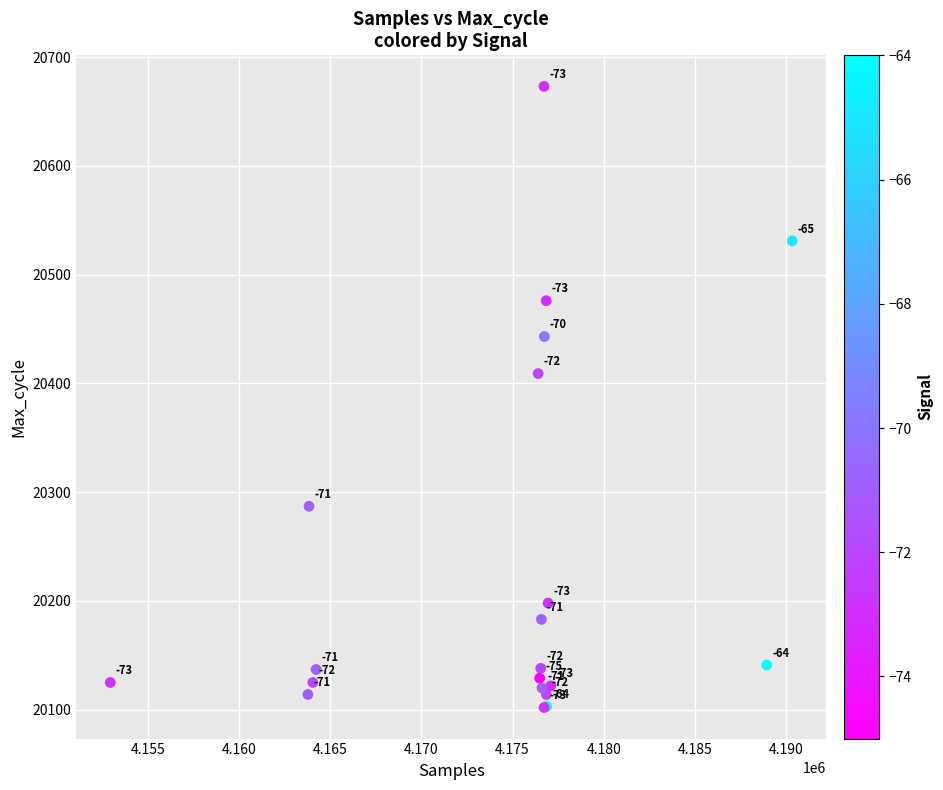

What Y value in the scatter plot is closest to 20387?

20409